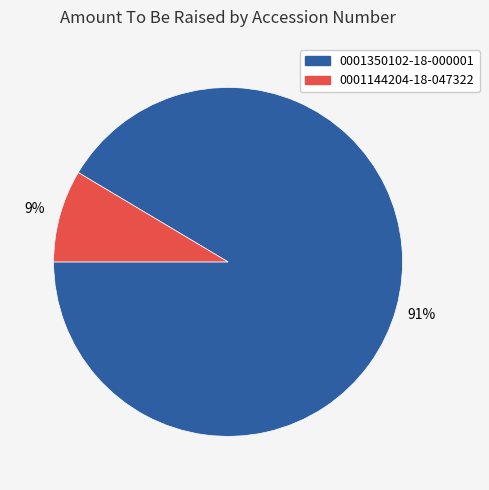

How many segments does this pie chart have?

2